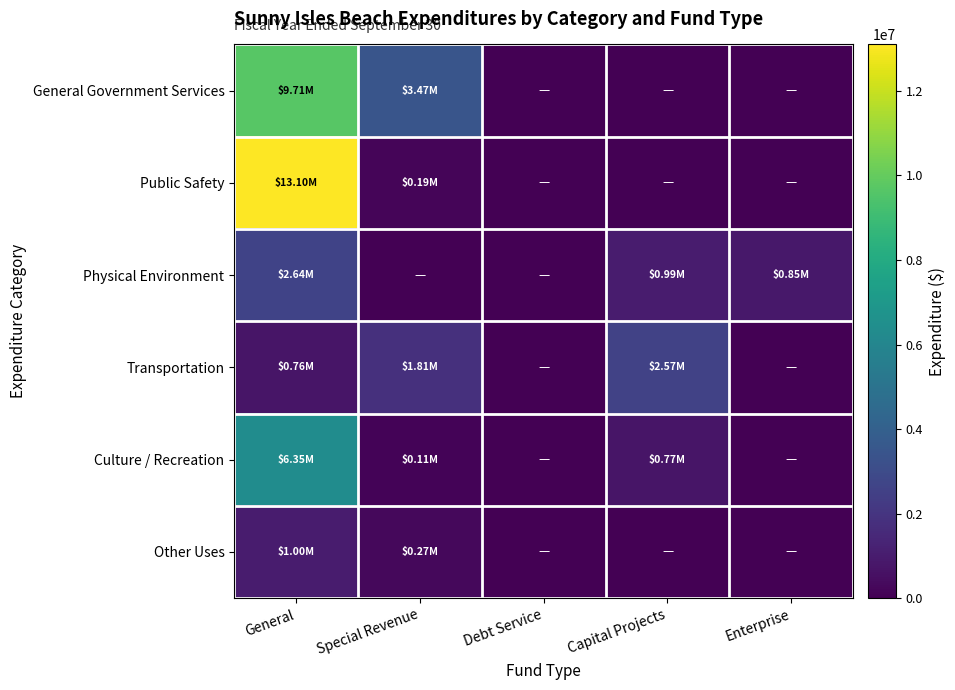

Reading left to right, what are all the values shown in this chart?

General Government Services: General=9713517	Special Revenue=3468987	Debt Service=0	Capital Projects=0	Enterprise=0
Public Safety: General=13098215	Special Revenue=192160	Debt Service=0	Capital Projects=0	Enterprise=0
Physical Environment: General=2639287	Special Revenue=0	Debt Service=0	Capital Projects=992597	Enterprise=849583
Transportation: General=755052	Special Revenue=1811234	Debt Service=0	Capital Projects=2569991	Enterprise=0
Culture / Recreation: General=6349755	Special Revenue=114544	Debt Service=0	Capital Projects=765238	Enterprise=0
Other Uses: General=1000000	Special Revenue=270001	Debt Service=0	Capital Projects=0	Enterprise=0